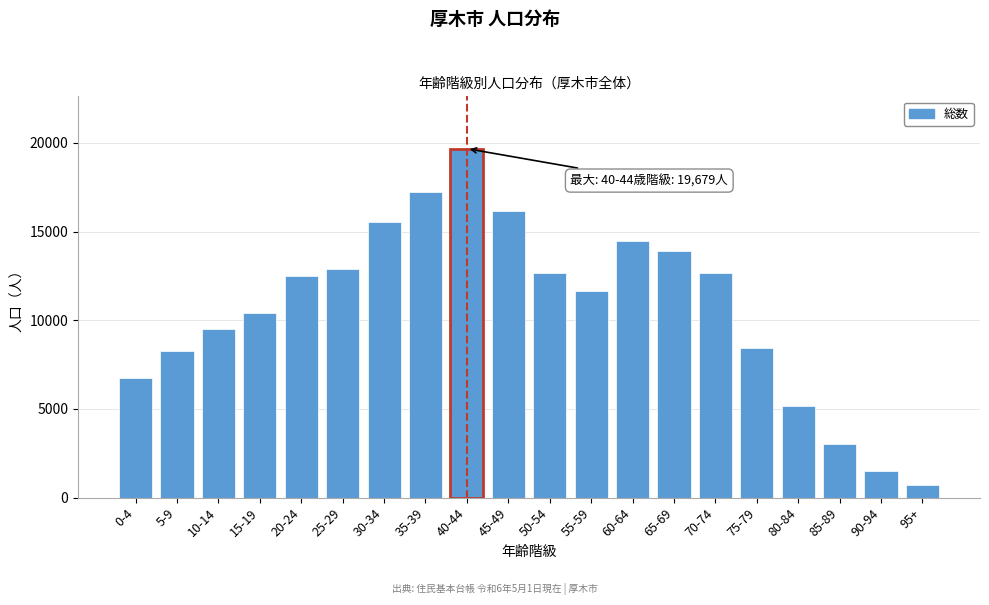

What is the sum of all values?

213184